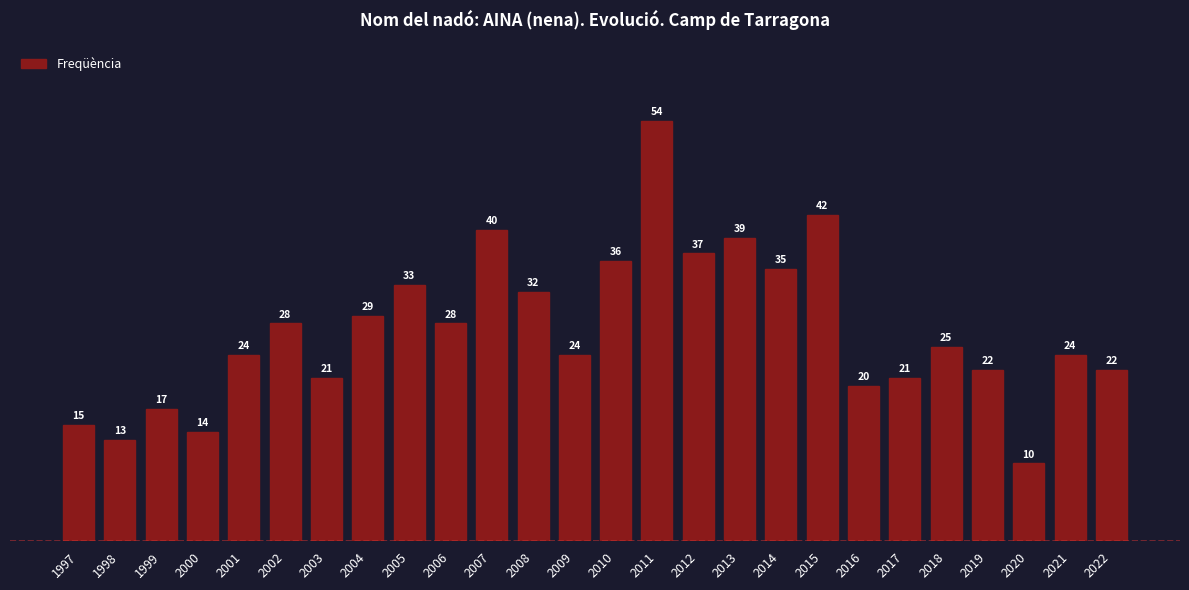

How many values are below 25?

13